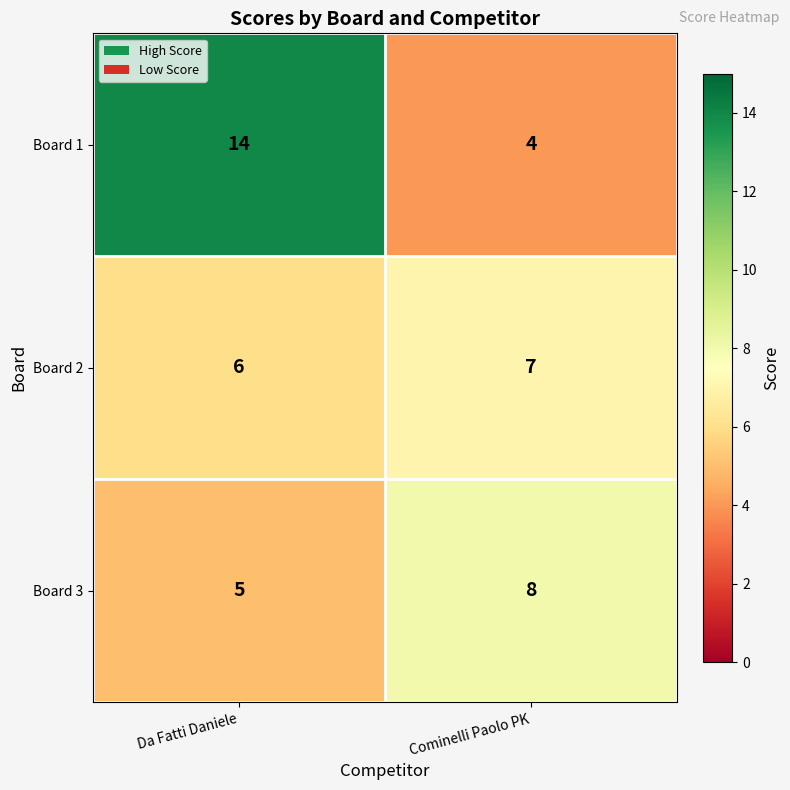

What is the highest value of the Board 1 series?

14